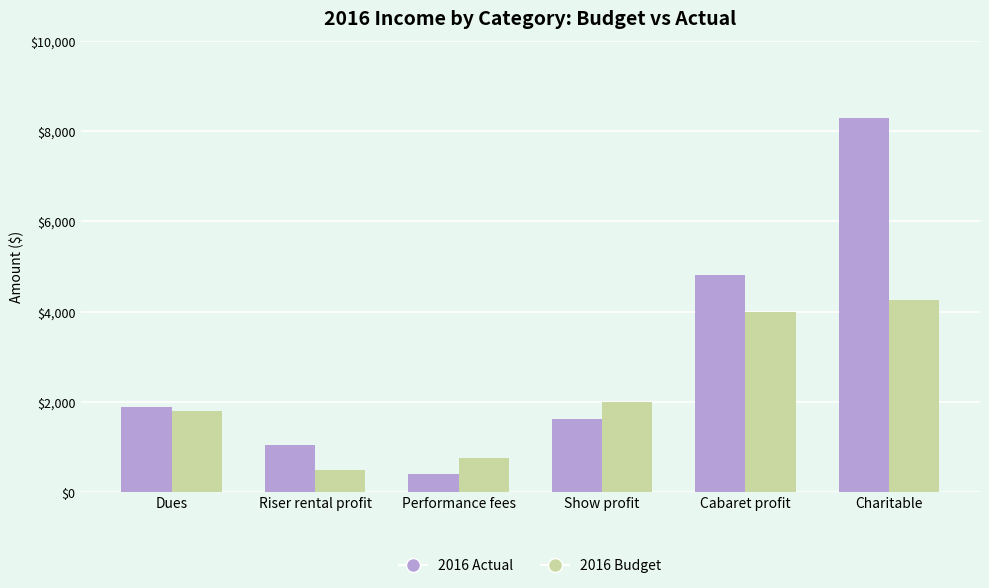

Between Dues and Riser rental profit, which series saw the biggest shift?

2016 Budget